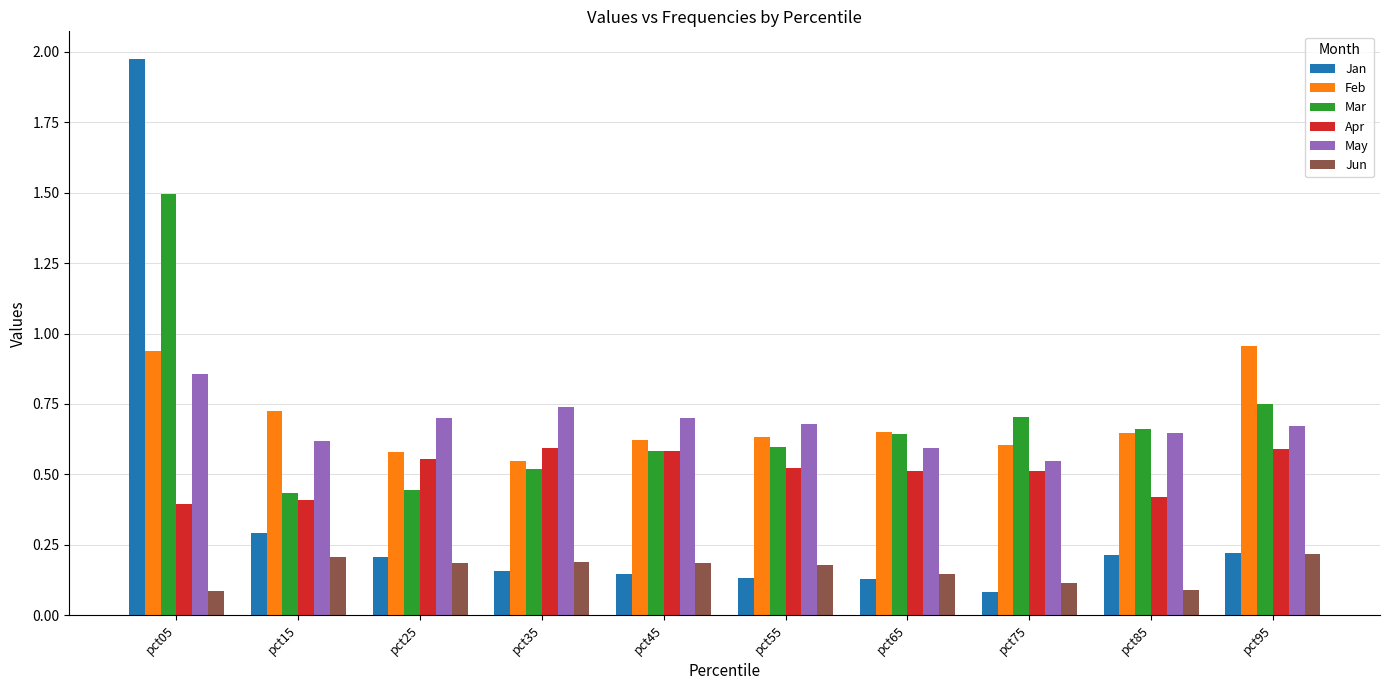

What are all the series names shown in the legend?

Jan, Feb, Mar, Apr, May, Jun